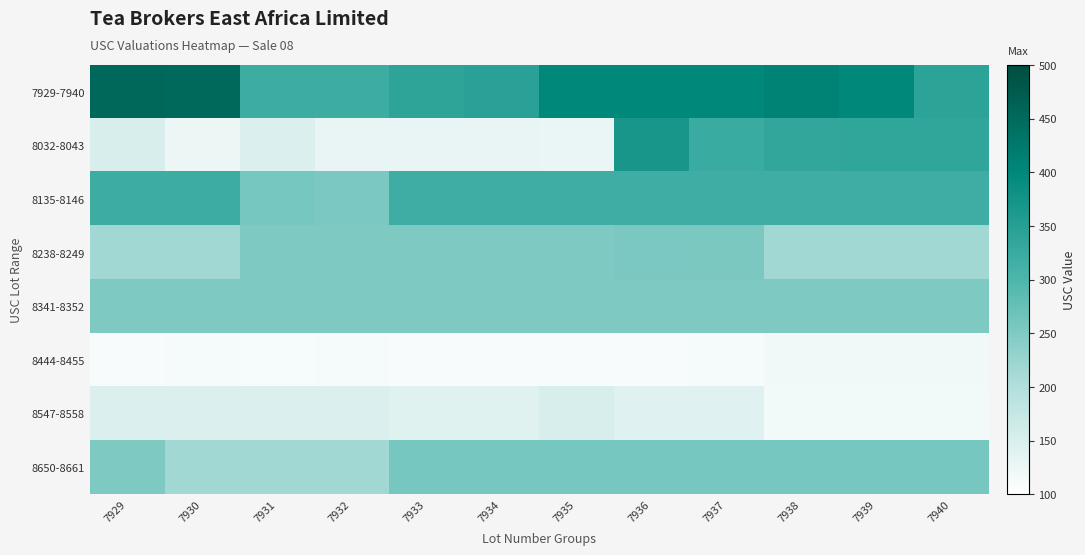

Which label corresponds to the smallest value in the chart?

7929